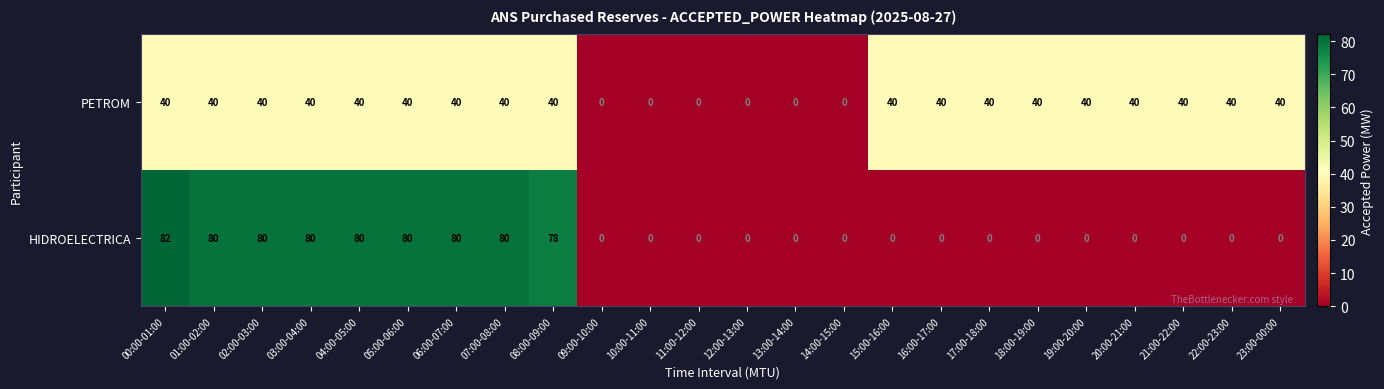

Is the value of HIDROELECTRICA at 22:00-23:00 greater than the value of PETROM at 01:00-02:00?

No